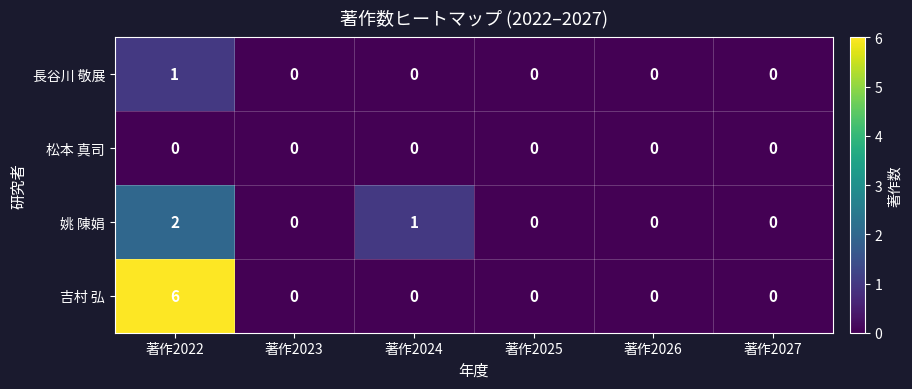

List the series in order of their overall mean, lowest first.

松本 真司, 長谷川 敬展, 姚 陳娟, 吉村 弘